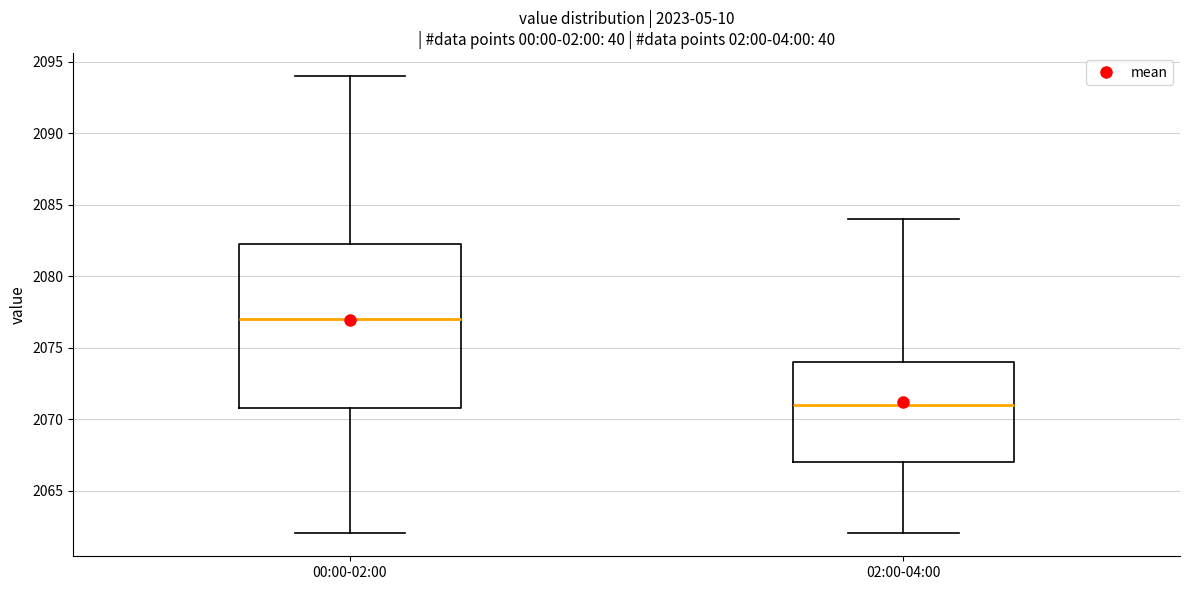

Which box has the lowest median line?

02:00-04:00